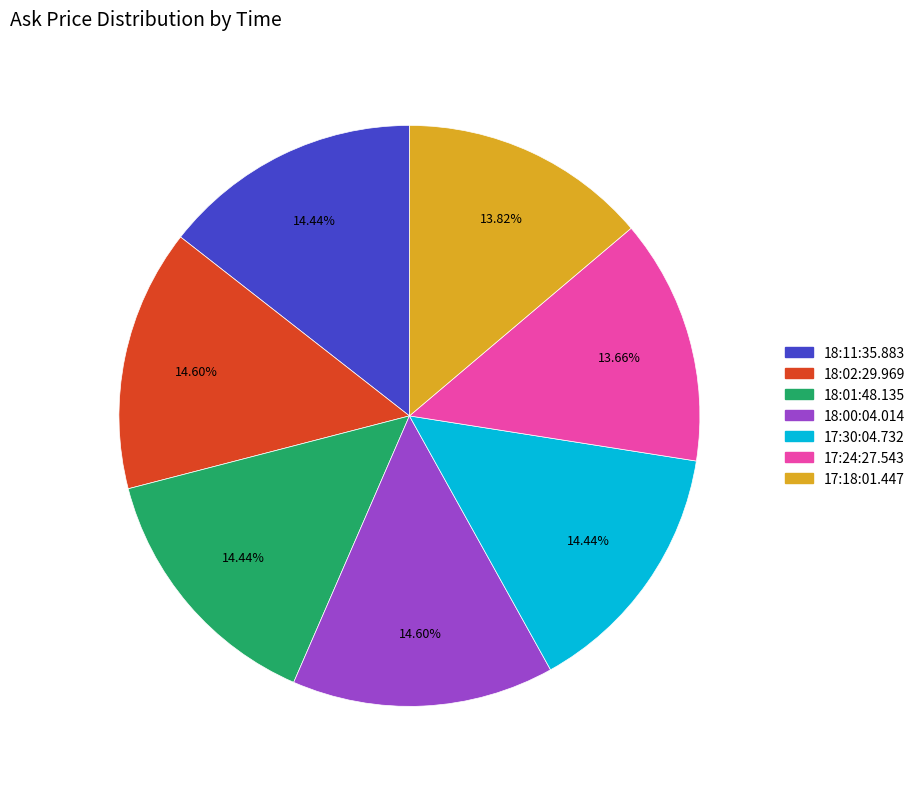

To the nearest percent, what percentage of the pie is 18:00:04.014?

15%